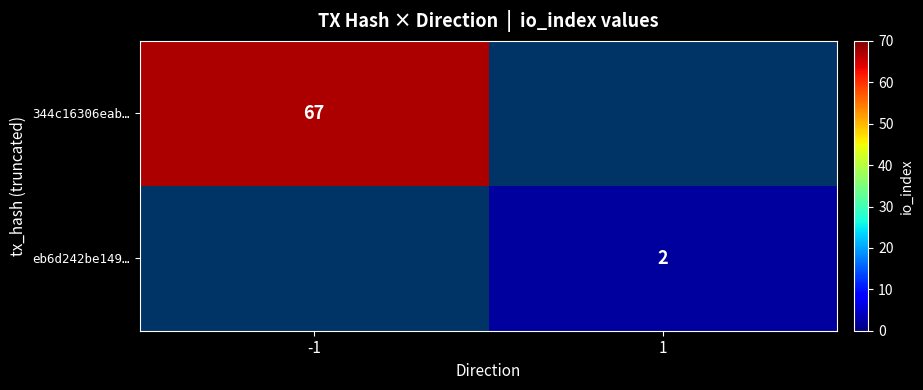

How many series are shown in this chart?

2